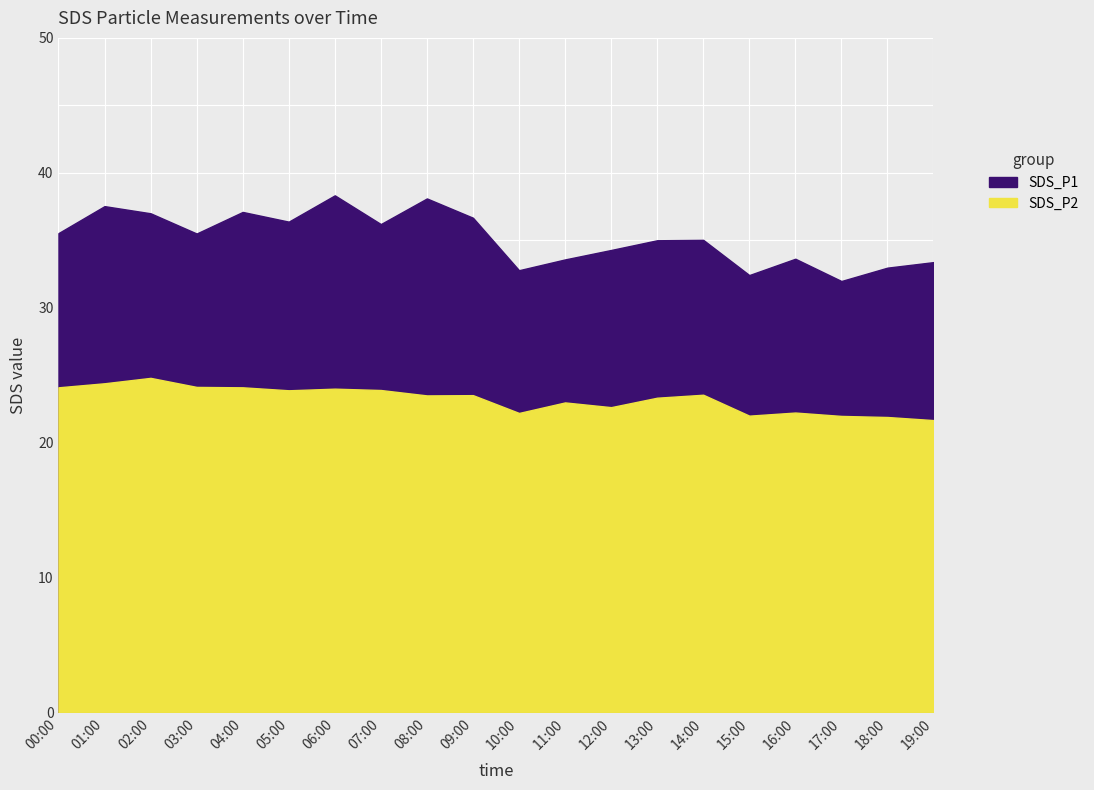

What is the maximum value for SDS_P2?

24.8